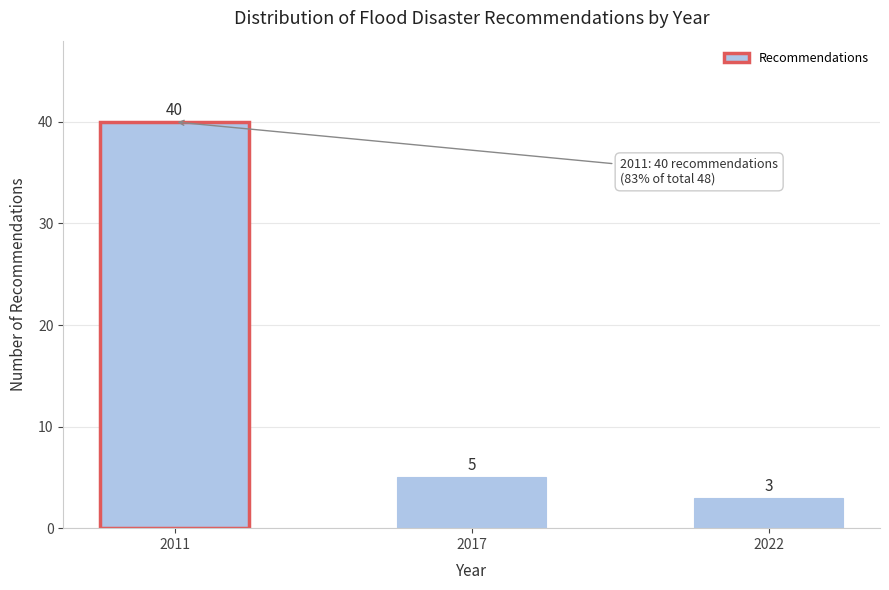

Reading right to left, what are all the values shown in this chart?

3	5	40